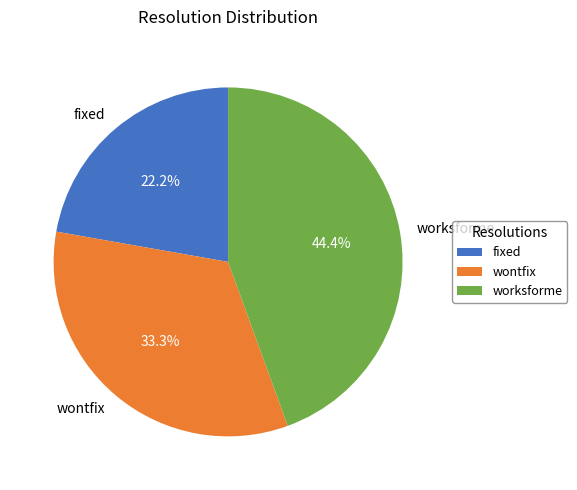

To the nearest percent, what percentage of the pie is worksforme?

44%